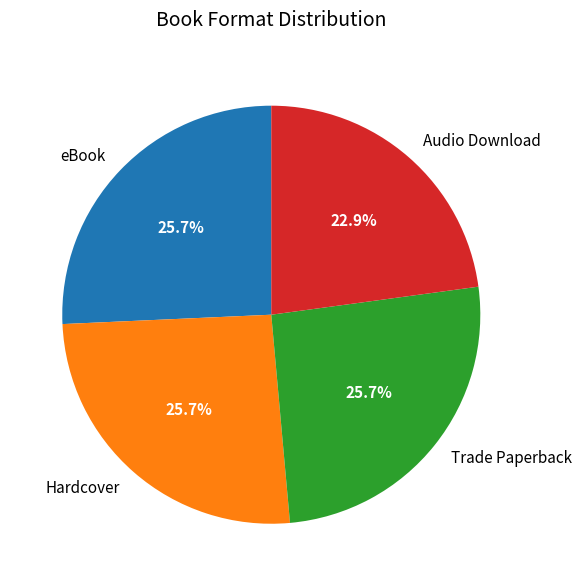

What is the total percentage of eBook and Audio Download?

48.6%